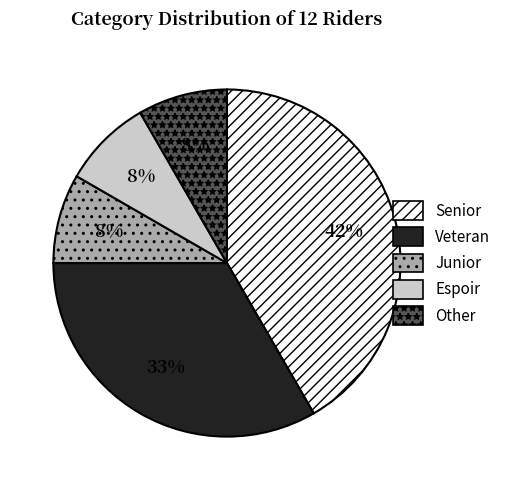

What is the ratio of the value at Junior to the value at Other?

1.0